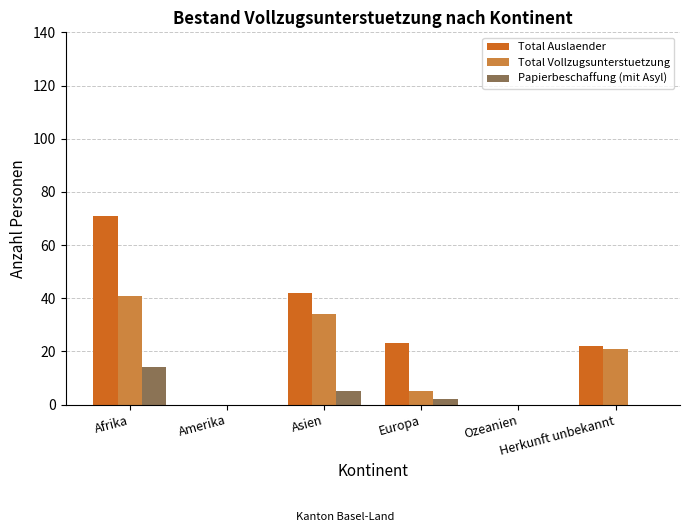

What is the sum of all Papierbeschaffung (mit Asyl) values?

21